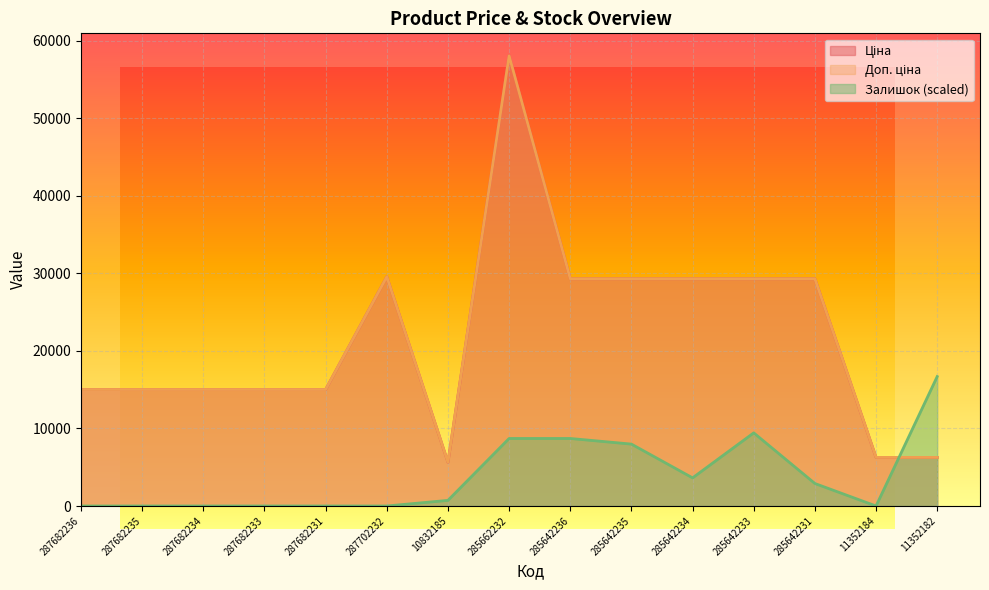

The value of Залишок at 285642234 is 3627.3. True or false?

True